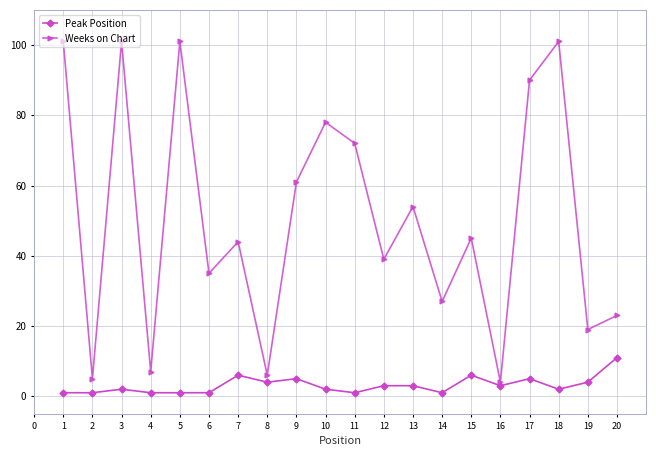

Count the number of categories in the chart.

20